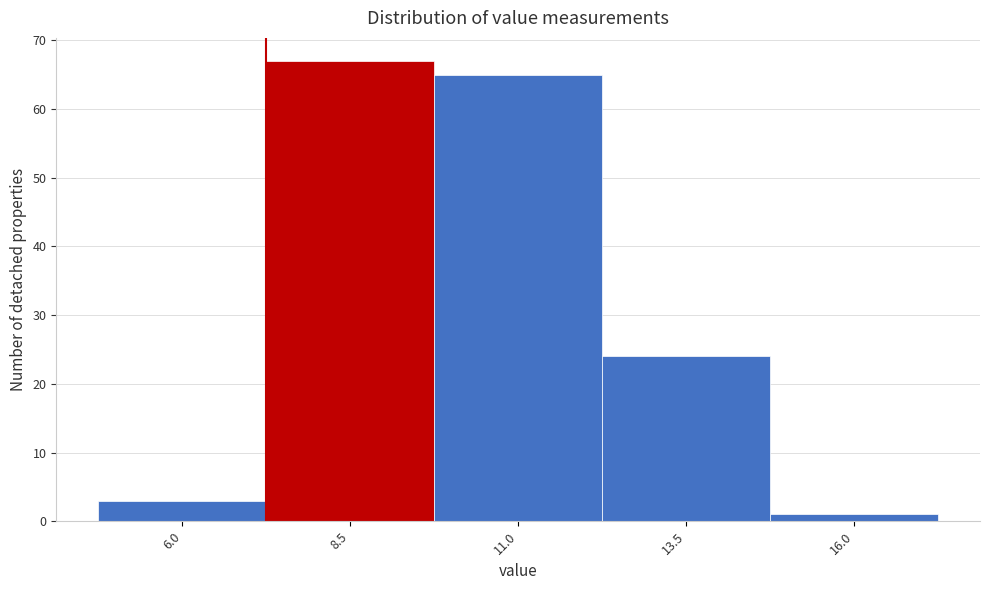

Reading right to left, transcribe all the data shown in this chart.

1	24	65	67	3